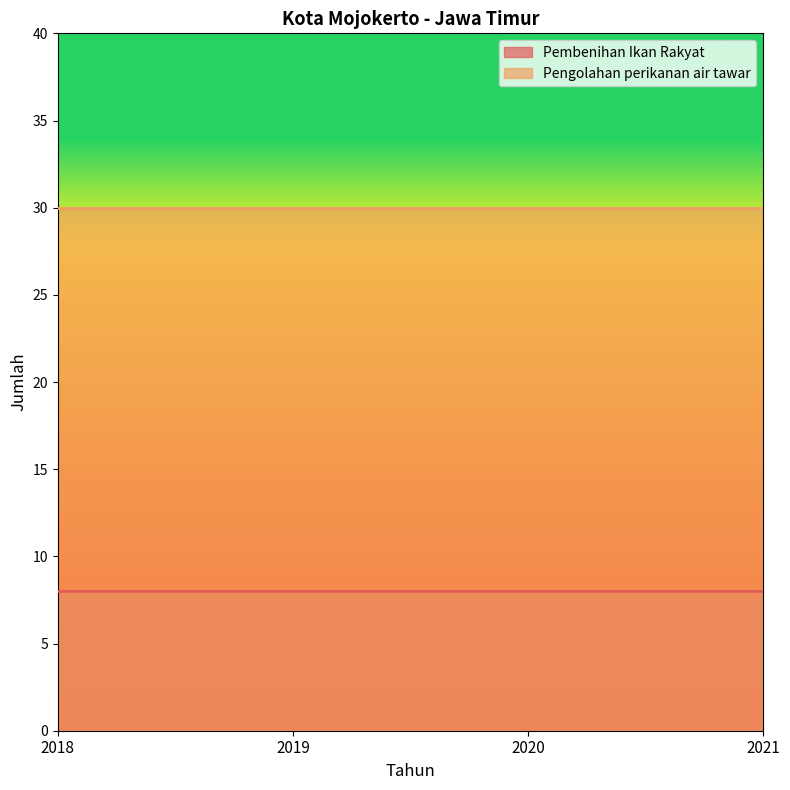

Which category has the lowest value in the Pembenihan Ikan Rakyat series?

2018